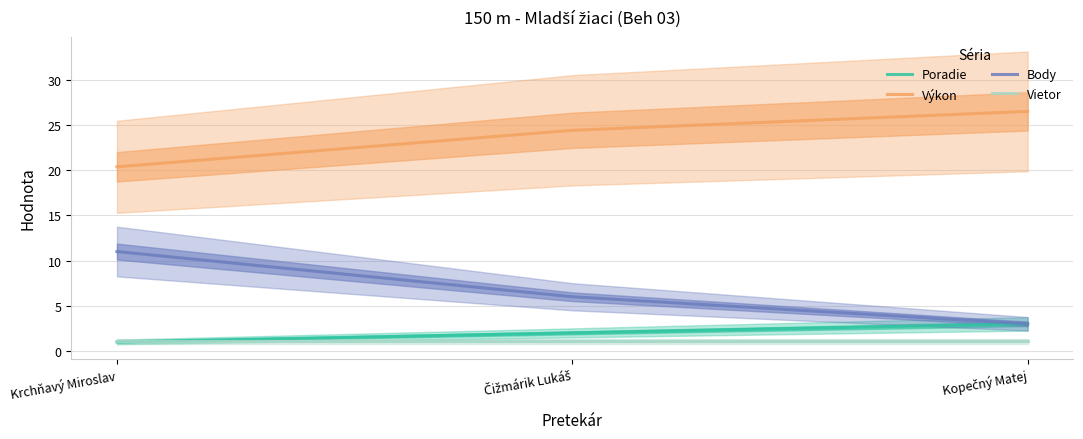

Which has a higher value, Krchňavý Miroslav or Čižmárik Lukáš?

Čižmárik Lukáš